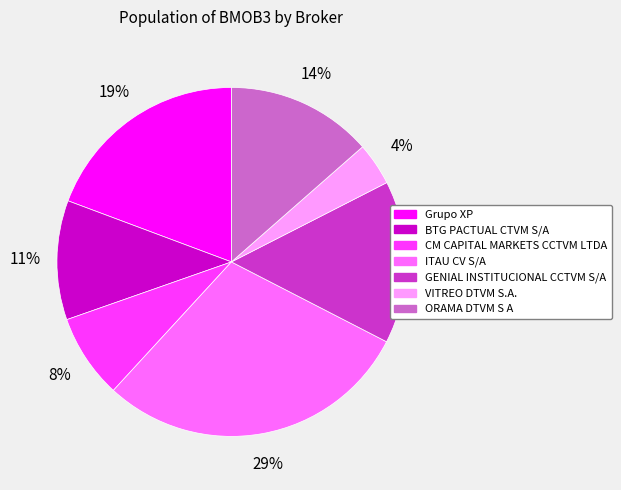

Which category has the biggest portion of the pie?

ITAU CV S/A